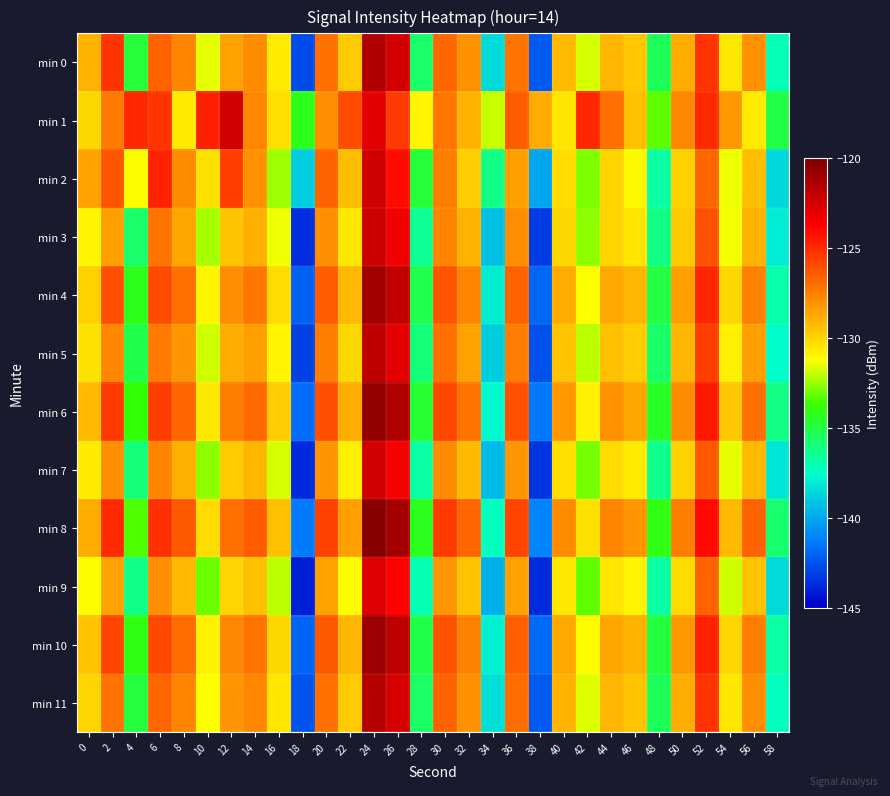

List the series in order of their peak value, highest first.

min 8, min 6, min 10, min 4, min 0, min 11, min 5, min 3, min 2, min 7, min 1, min 9